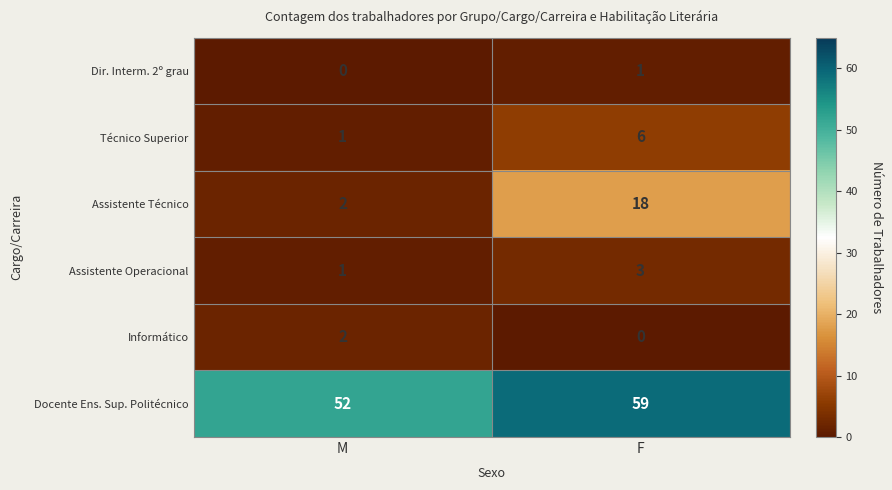

Which series has the largest total across all categories?

Docente Ens. Sup. Politécnico